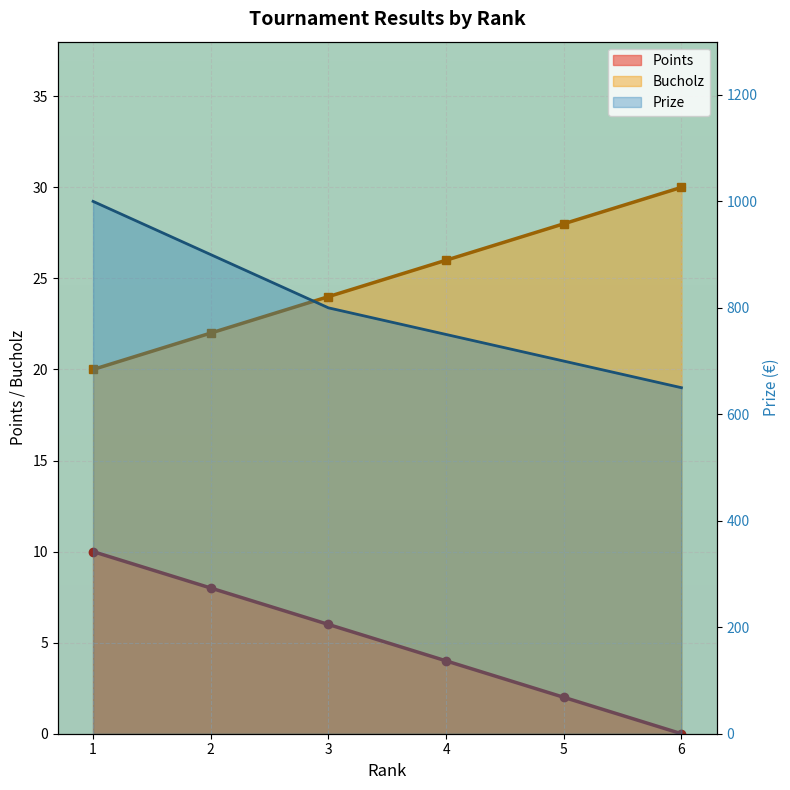

True or false: Prize has more than 1 points higher than both neighbors.

False